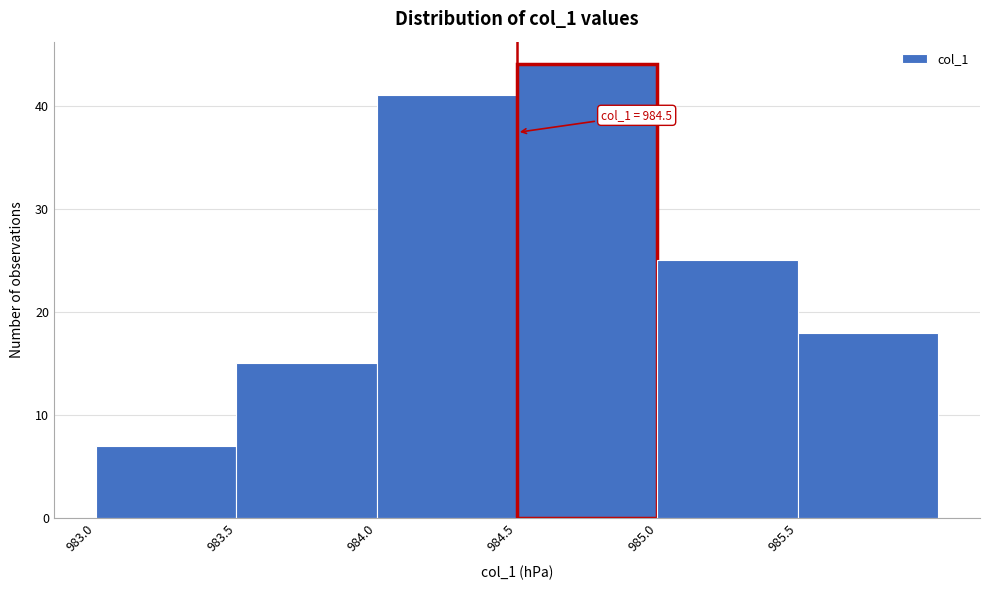

Which range on the x-axis has the tallest bar?

984.5 to 985.0